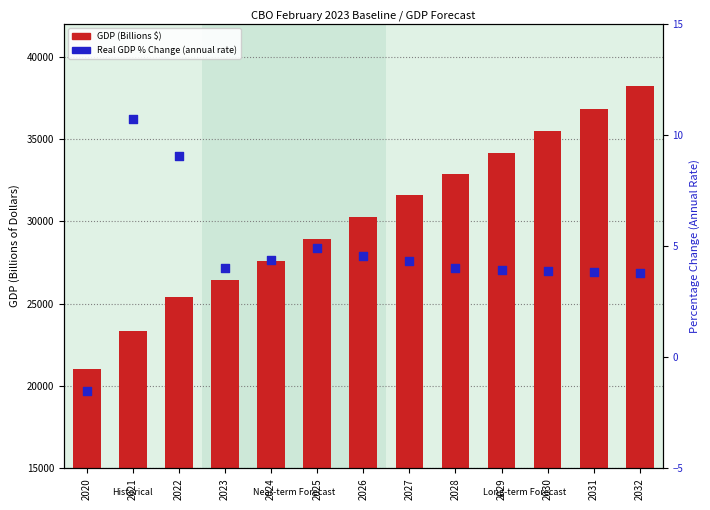

Is the value of Real GDP % Change at 2032 greater than the value of GDP (Billions $) at 2026?

No